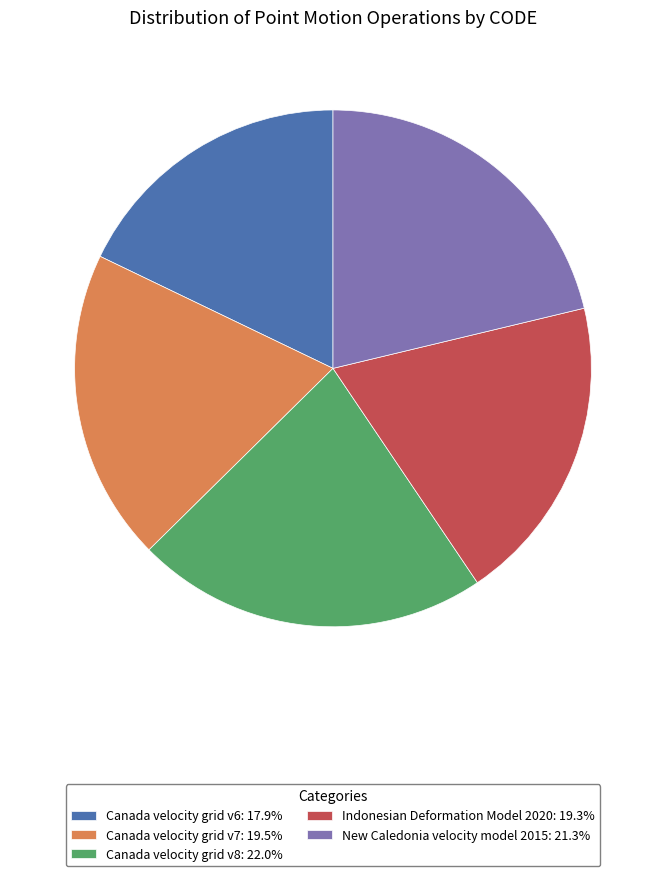

Is it true that Canada velocity grid v8 is 28% of the pie?

False